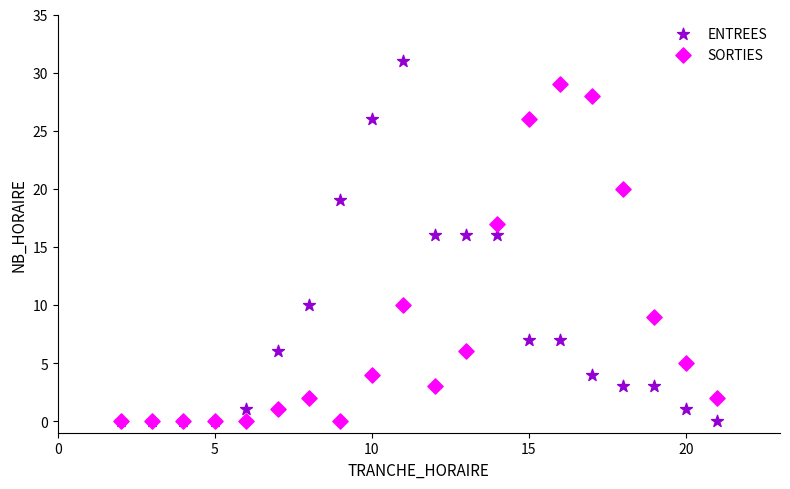

Which series has the widest spread of Y values?

ENTREES